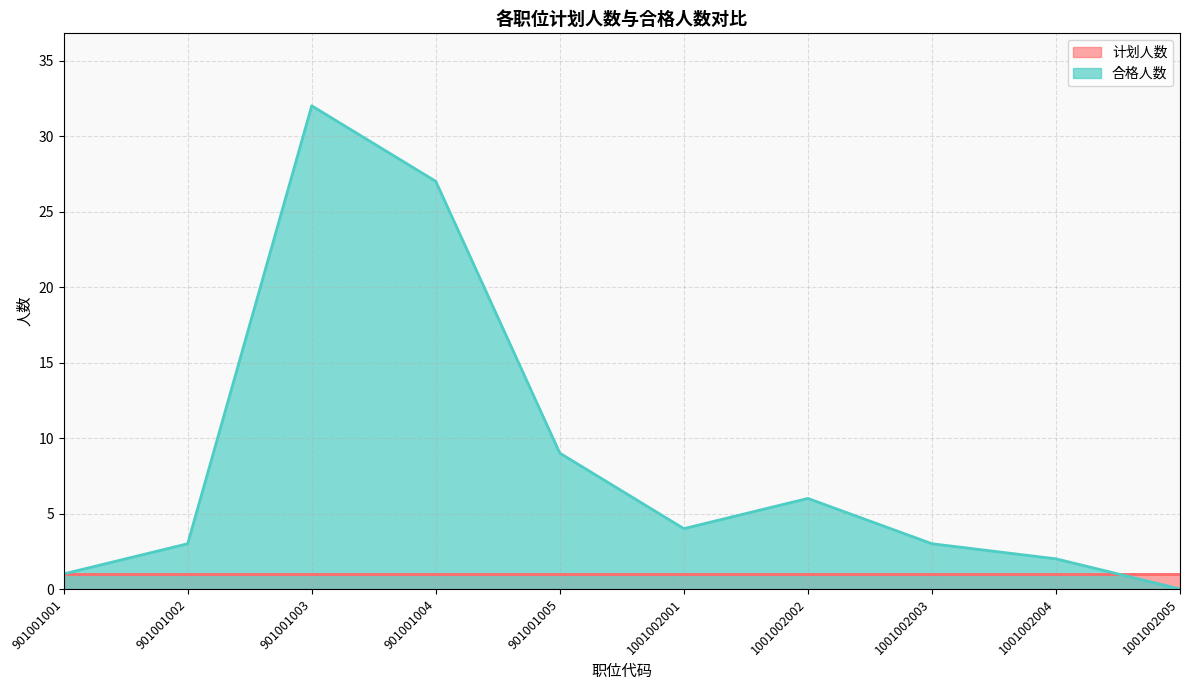

What is the sum of all values?

87